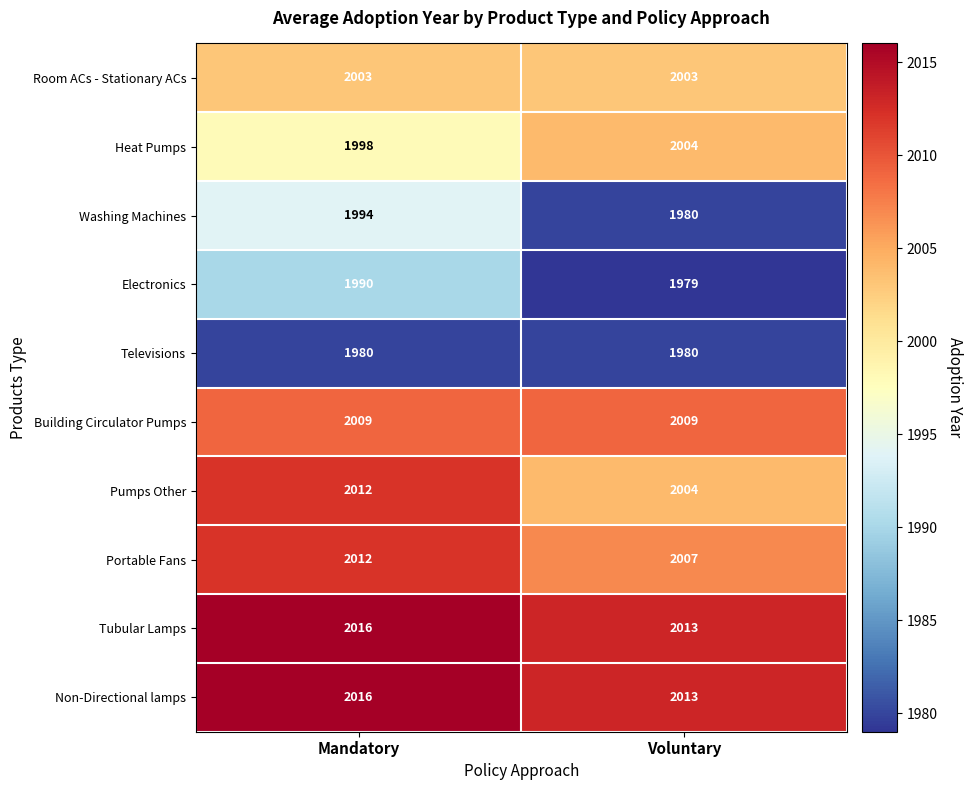

What is the spread (max minus min) of values at Voluntary?

34